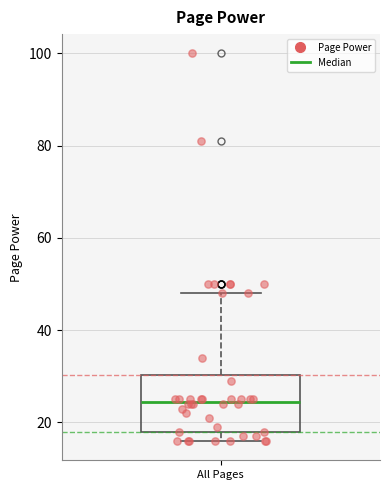

Where does the median line of the box for All Pages sit on the y-axis? The values are not printed on the chart, so give them approximately, as read against the axis.

24